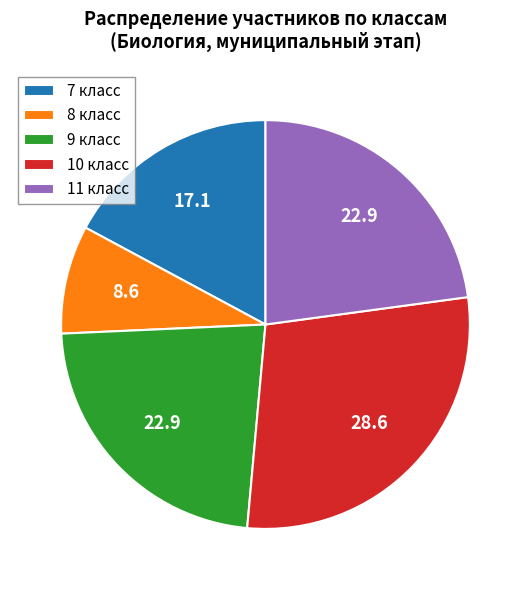

Which slice is the largest?

10 класс